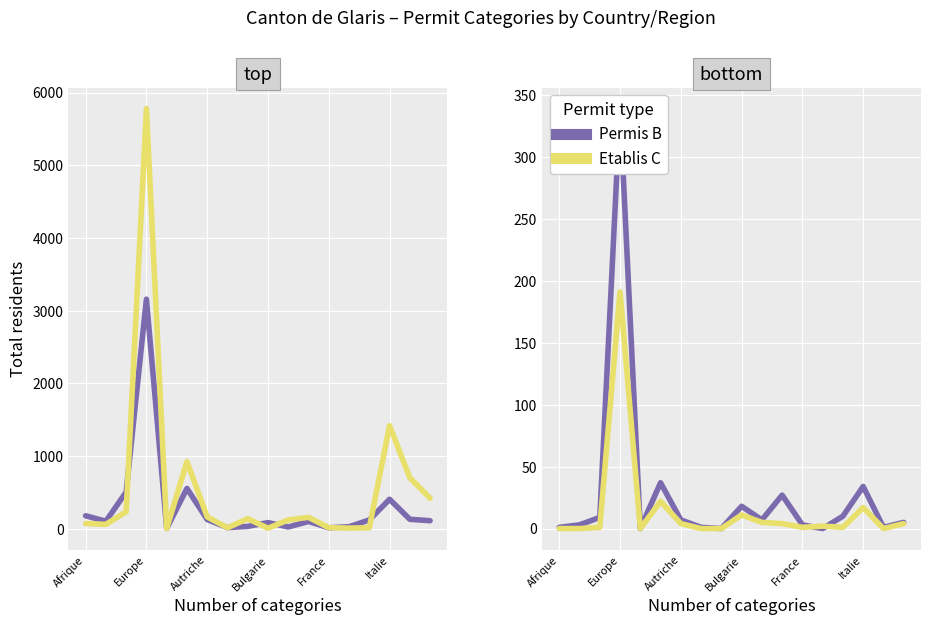

True or false: Non permanent (Total) and Permis B (Total) intersect in this chart.

False